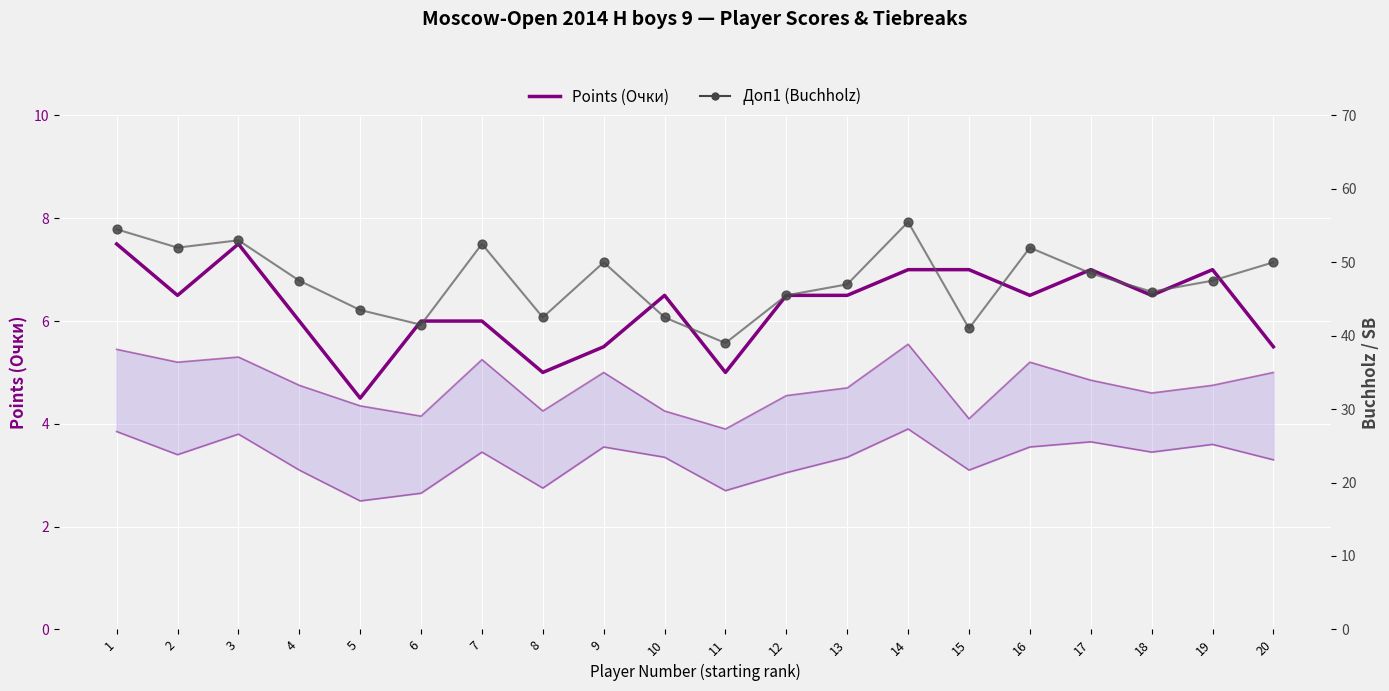

Which series has the widest spread of Y values?

Доп1 (Buchholz)